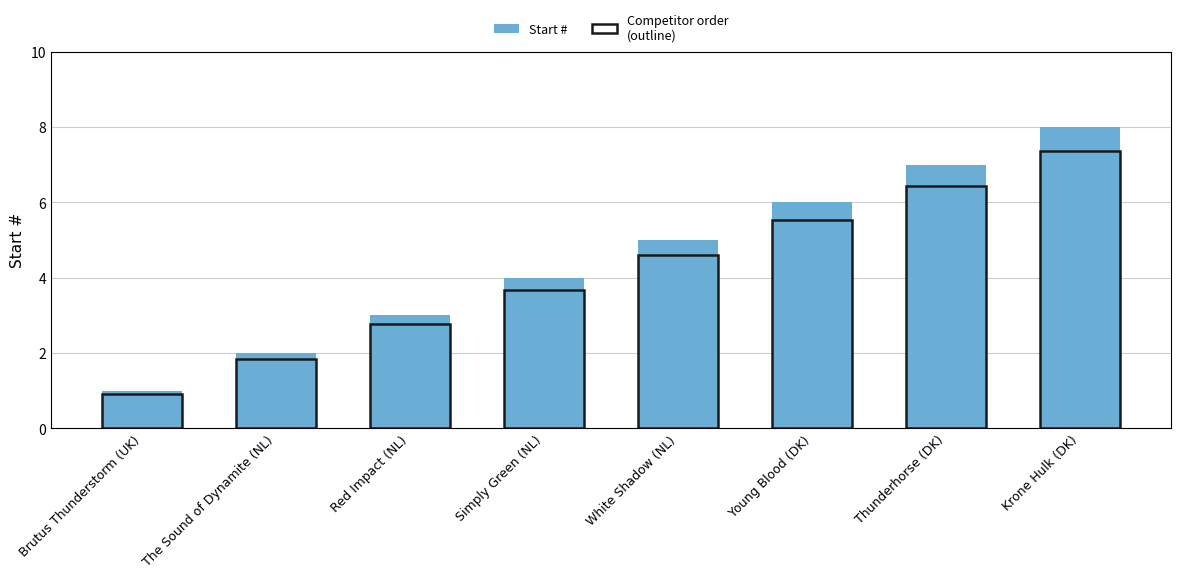

List the labels in order of value, largest first.

Krone Hulk (DK), Thunderhorse (DK), Young Blood (DK), White Shadow (NL), Simply Green (NL), Red Impact (NL), The Sound of Dynamite (NL), Brutus Thunderstorm (UK)